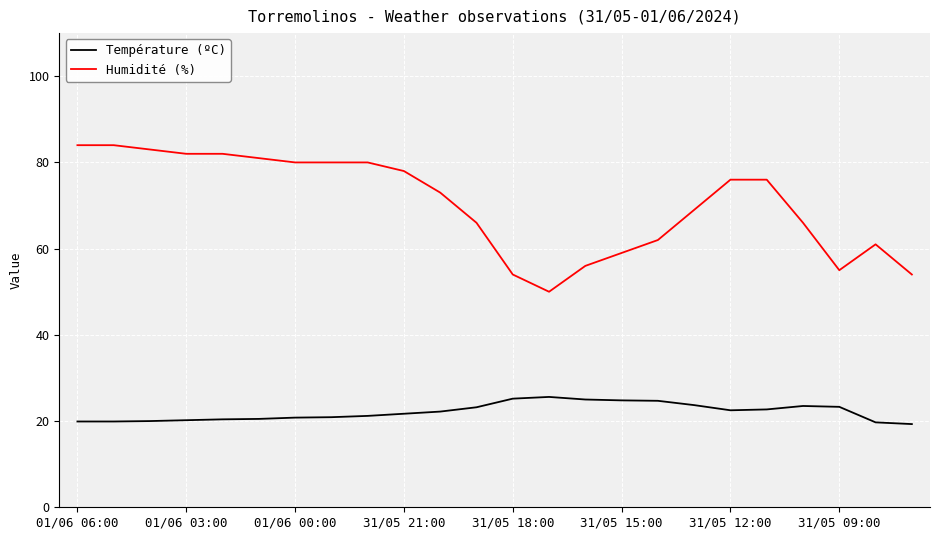

Is this an area chart (filled region under the line)?

No